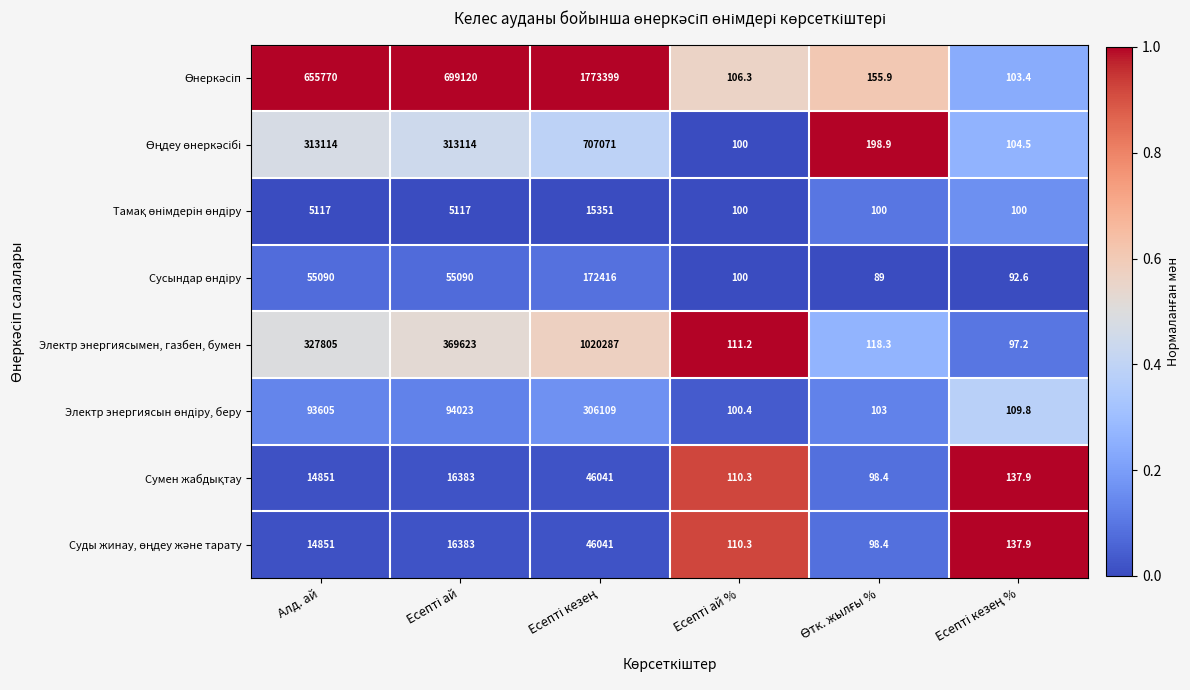

What is the spread (max minus min) of values at Алд. ай?

650653.0